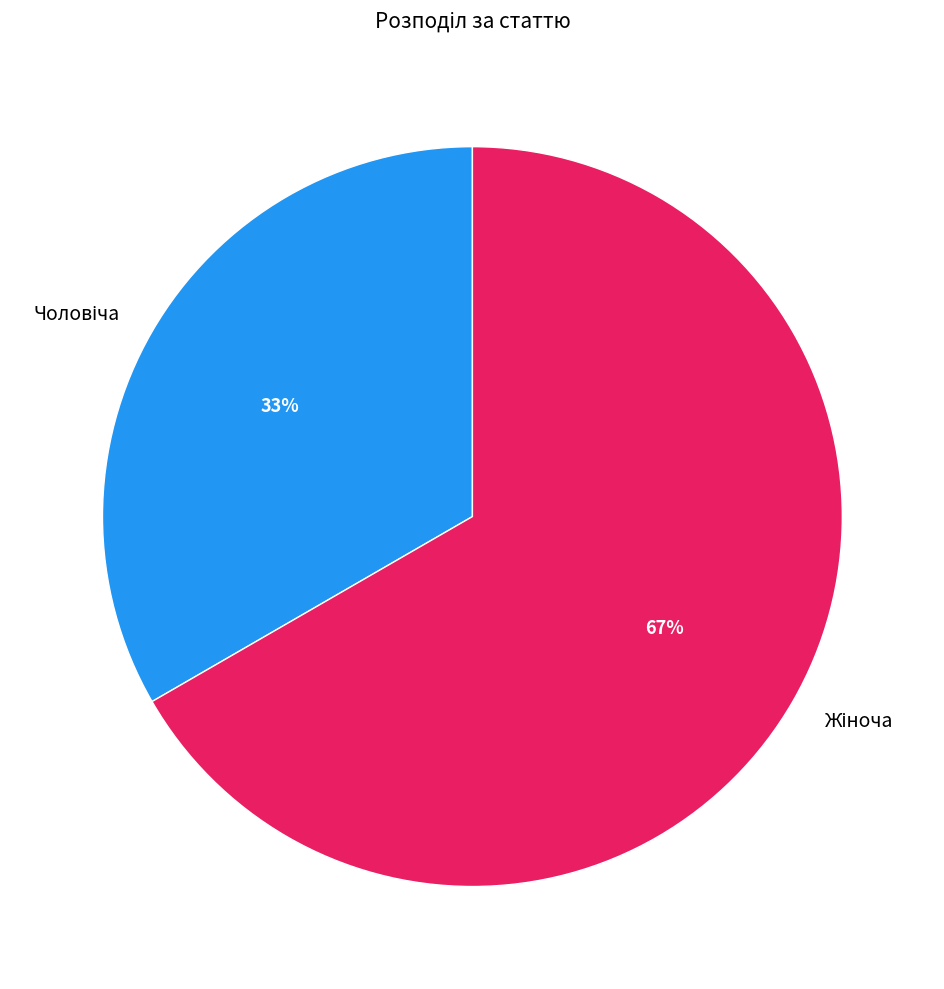

What is the change in value from Чоловіча to Жіноча?

+1